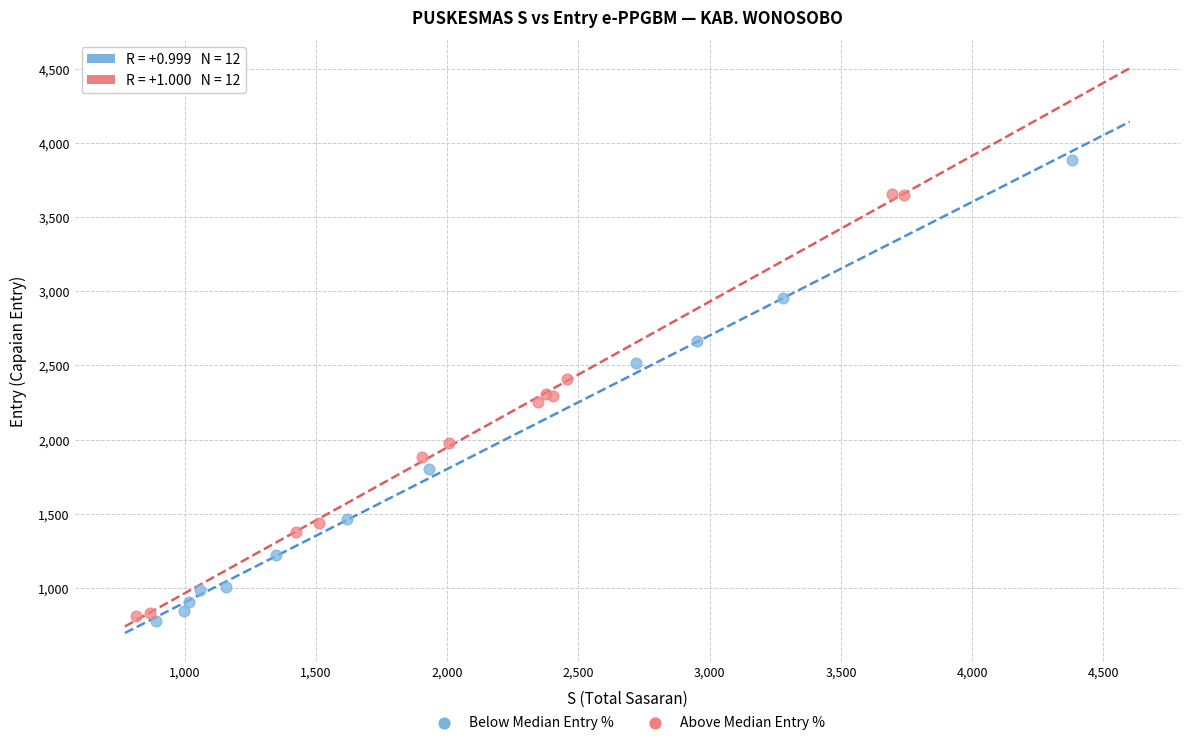

Which series reaches the maximum Y coordinate?

Below Median Entry %